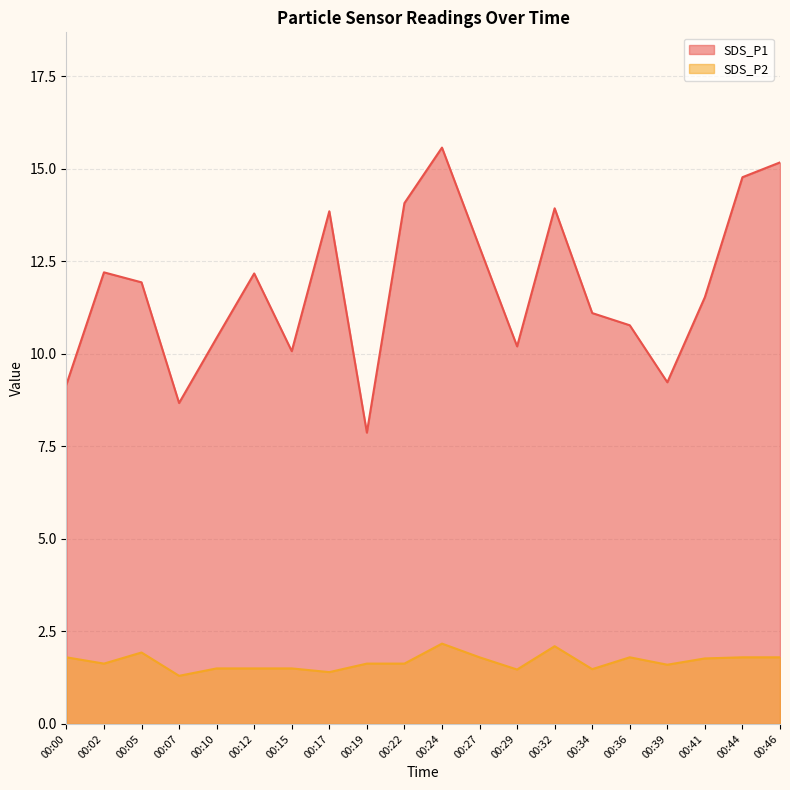

Reading left to right, transcribe all the data shown in this chart.

SDS_P1: 00:00=9.2	00:02=12.2	00:05=11.9	00:07=8.7	00:10=10.4	00:12=12.2	00:15=10.1	00:17=13.8	00:19=7.9	00:22=14.1	00:24=15.6	00:27=12.9	00:29=10.2	00:32=13.9	00:34=11.1	00:36=10.8	00:39=9.2	00:41=11.5	00:44=14.8	00:46=15.2
SDS_P2: 00:00=1.8	00:02=1.6	00:05=1.9	00:07=1.3	00:10=1.5	00:12=1.5	00:15=1.5	00:17=1.4	00:19=1.6	00:22=1.6	00:24=2.2	00:27=1.8	00:29=1.5	00:32=2.1	00:34=1.5	00:36=1.8	00:39=1.6	00:41=1.8	00:44=1.8	00:46=1.8